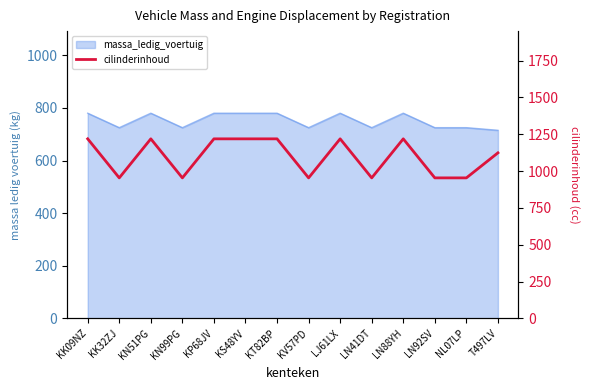

What is the label of the 8th point from the right?

KT82BP